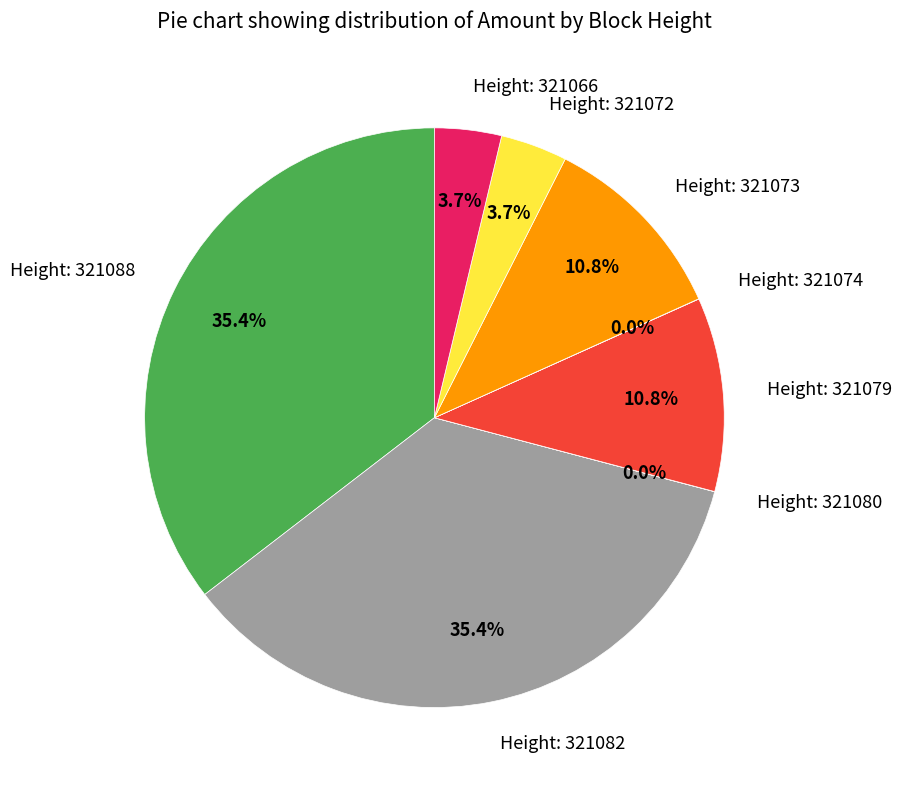

Do Height: 321088 and Height: 321073 together represent more than half of the pie?

No